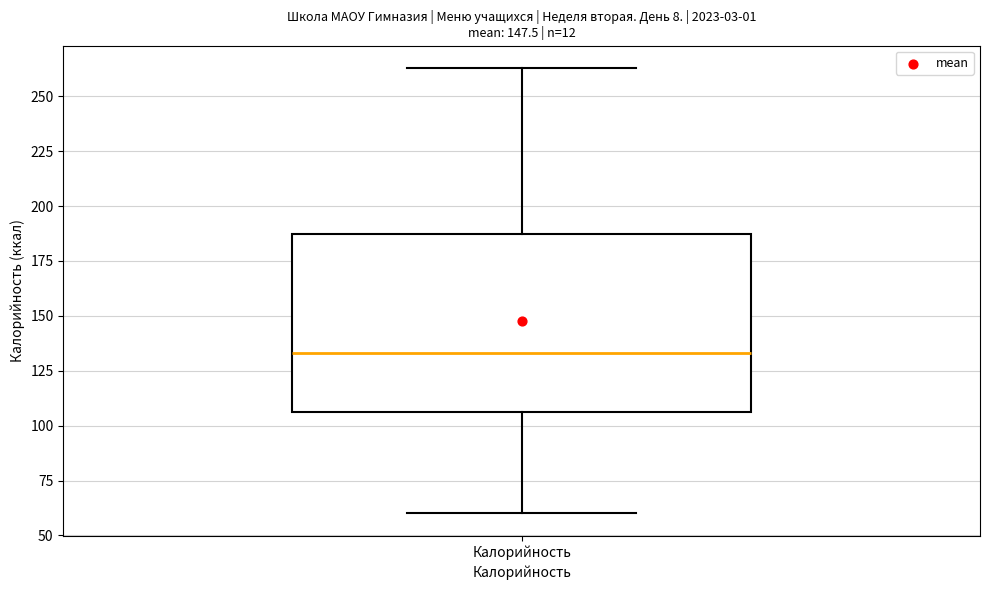

Read this box plot against the y-axis: the position of the median line, the range covered by the box, and the ends of both whiskers. The values are not printed on the chart, so give them approximately, as read against the axis.

median 135, box 105 to 185, whiskers 60 to 265